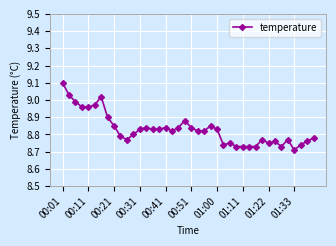

What is the difference between the maximum and second lowest values?

0.4